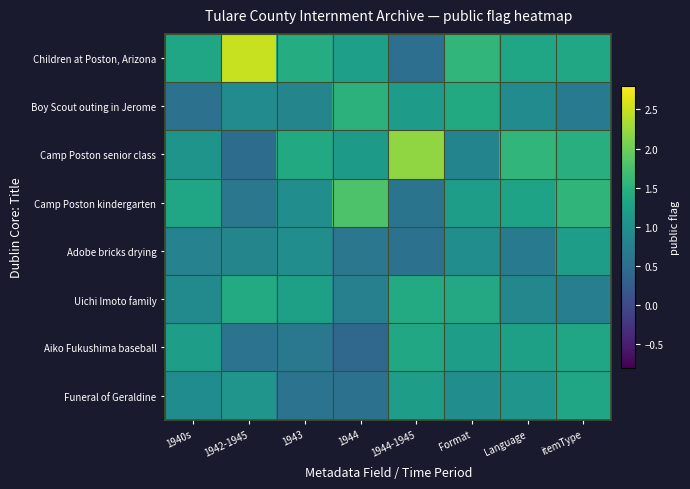

Which label corresponds to the smallest value in the chart?

1944